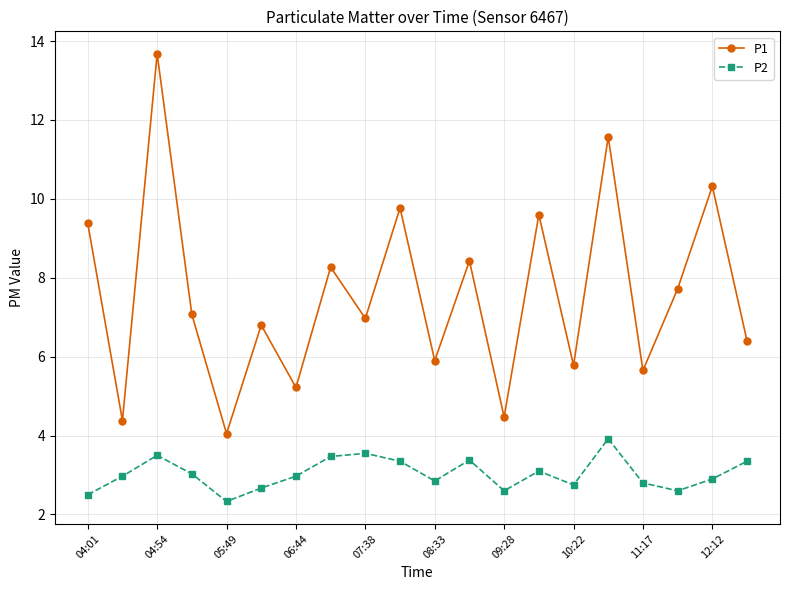

What is the difference between the second highest and minimum values in the P2 series?

1.2